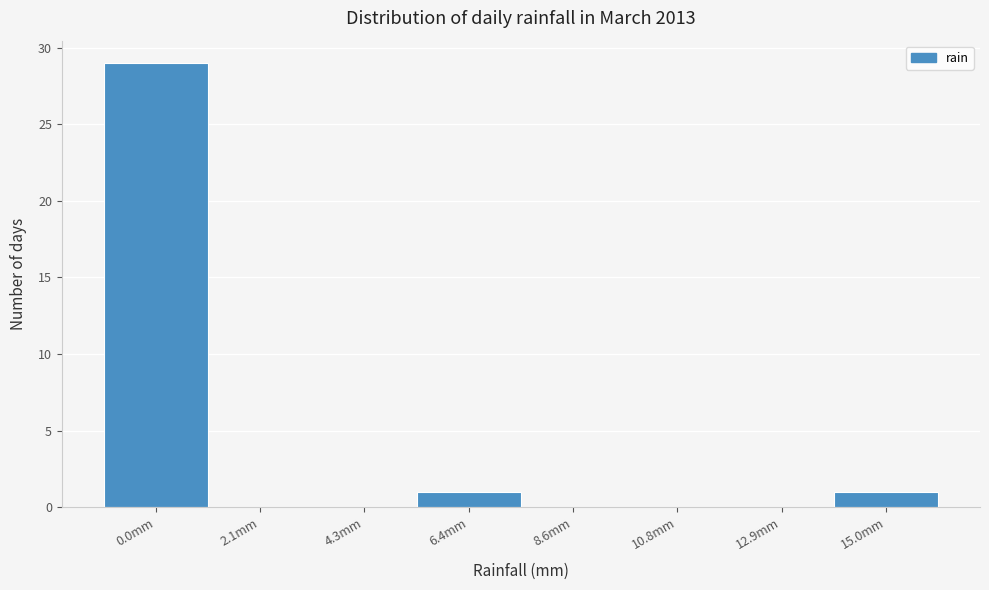

Reading right to left, transcribe all the data shown in this chart.

15.0mm=1	12.9mm=0	10.8mm=0	8.6mm=0	6.4mm=1	4.3mm=0	2.1mm=0	0.0mm=29